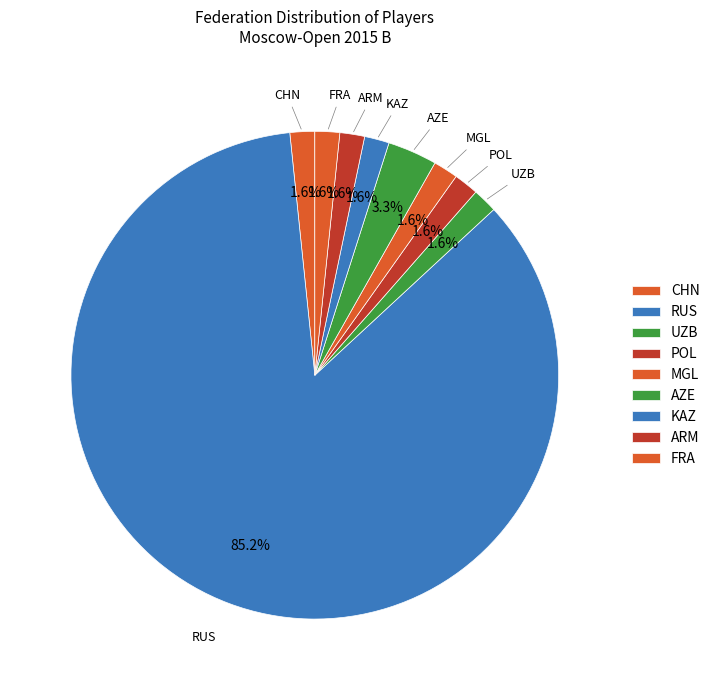

Which slice is the smallest?

CHN